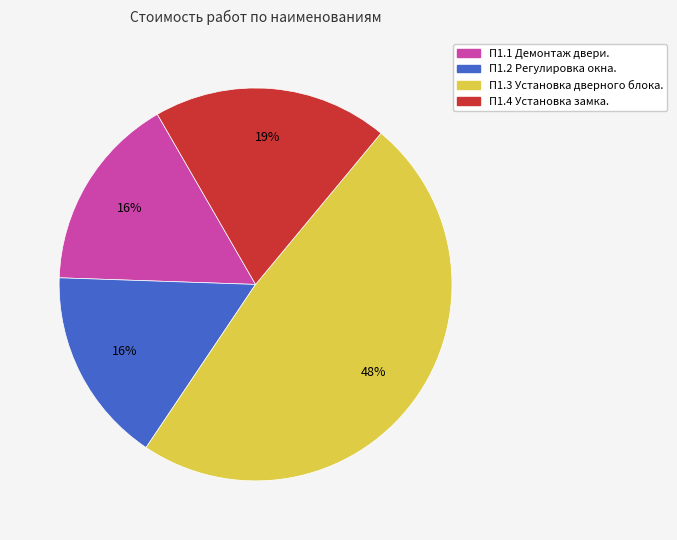

What is the largest slice in the pie chart?

П1.3 Установка дверного блока.